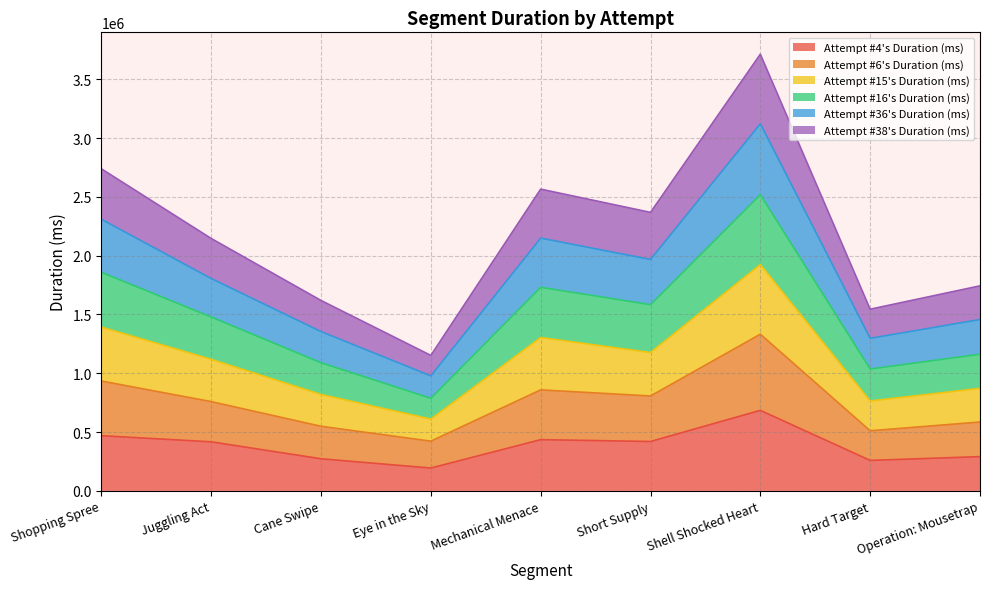

Does the chart have visible grid lines?

Yes